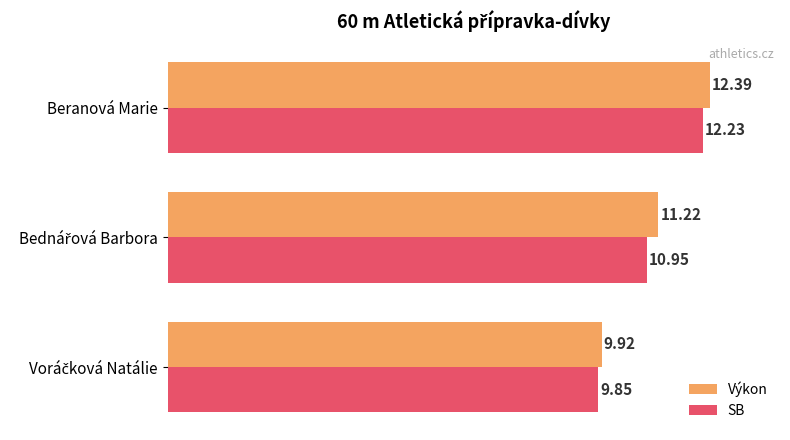

Rank the series by their maximum value, from lowest to highest.

SB, Výkon